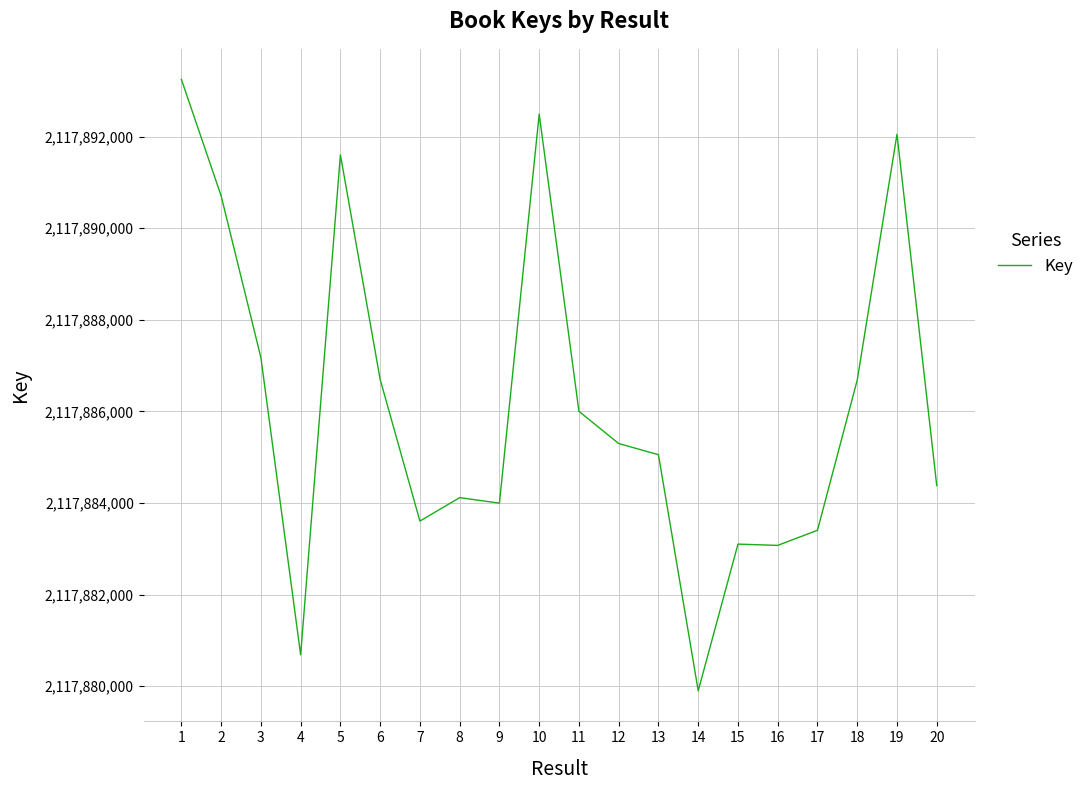

Is it true that the value at 12 is 2117885300?

True